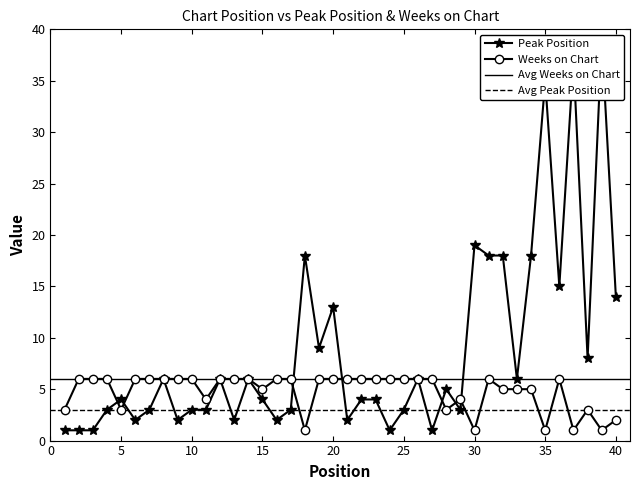

How many interior local valleys does the Weeks on Chart series have?

9